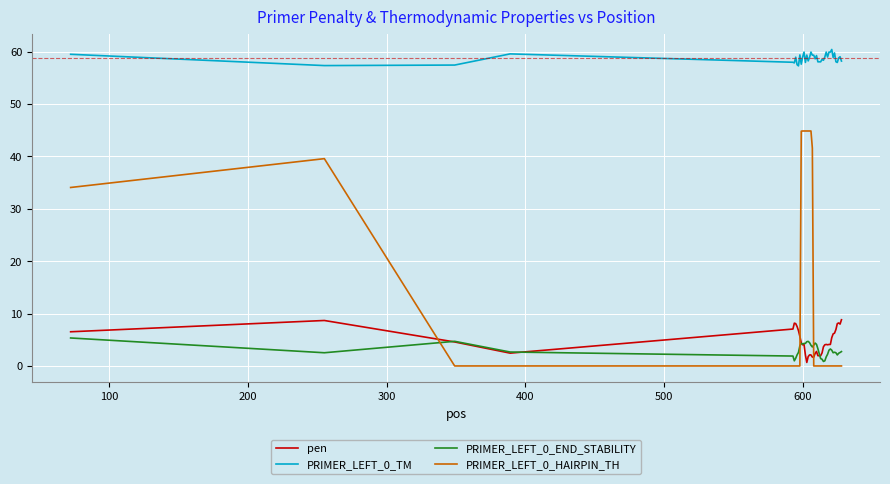

Which series has the largest range (max minus min)?

PRIMER_LEFT_0_HAIRPIN_TH